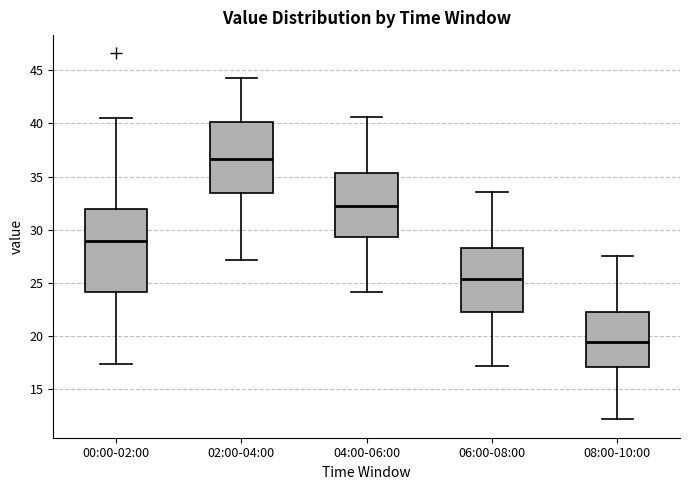

Reading left to right, transcribe this box plot: for each box, give where its median line is, the range the box spans, and where its two whiskers end, as read against the y-axis. The values are not printed on the chart, so give them approximately, as read against the axis.

00:00-02:00: median 29.0, box 24.0 to 32.0, whiskers 17.5 to 40.5
02:00-04:00: median 36.5, box 33.5 to 40.0, whiskers 27.0 to 44.0
04:00-06:00: median 32.5, box 29.5 to 35.5, whiskers 24.0 to 40.5
06:00-08:00: median 25.5, box 22.5 to 28.5, whiskers 17.0 to 33.5
08:00-10:00: median 19.5, box 17.0 to 22.5, whiskers 12.0 to 27.5